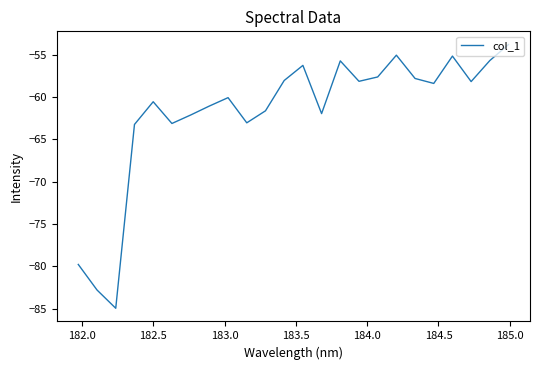

What is the greatest value displayed?

-53.8